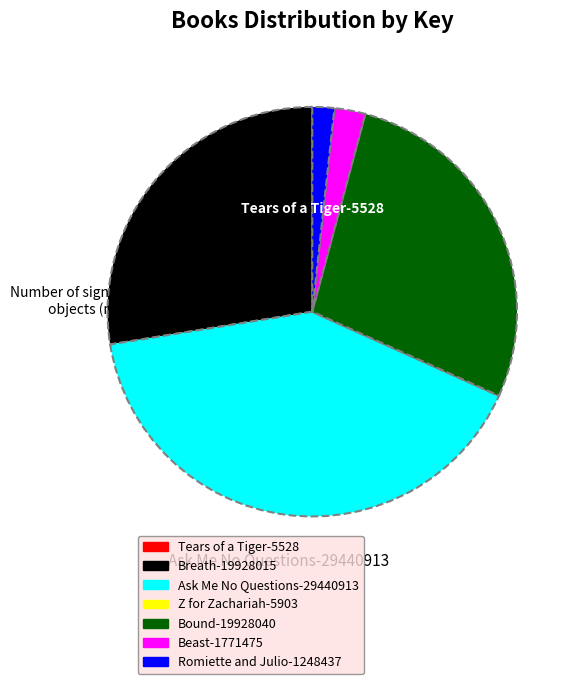

What is the largest slice in the pie chart?

Ask Me No Questions